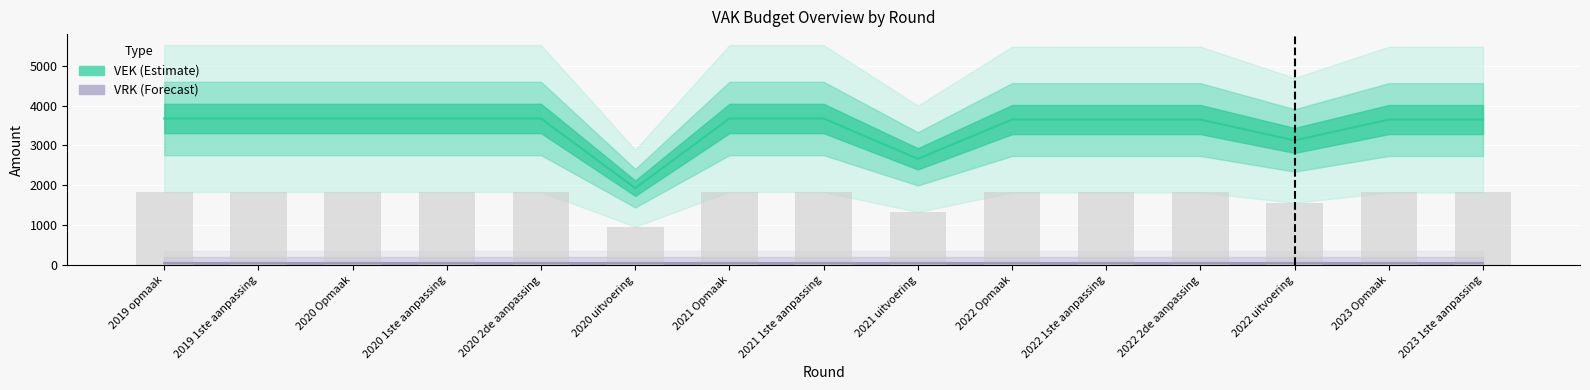

Reading left to right, extract all data points from this chart.

2019 opmaak=3676	2019 1ste aanpassing=3676	2020 Opmaak=3676	2020 1ste aanpassing=3676	2020 2de aanpassing=3676	2020 uitvoering=1930	2021 Opmaak=3676	2021 1ste aanpassing=3676	2021 uitvoering=2666	2022 Opmaak=3649	2022 1ste aanpassing=3649	2022 2de aanpassing=3649	2022 uitvoering=3127	2023 Opmaak=3649	2023 1ste aanpassing=3649